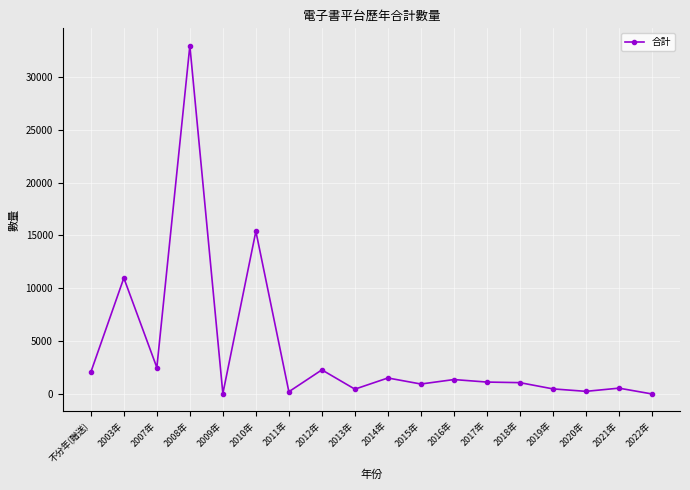

True or false: the data has more than 0 interior local peaks.

True